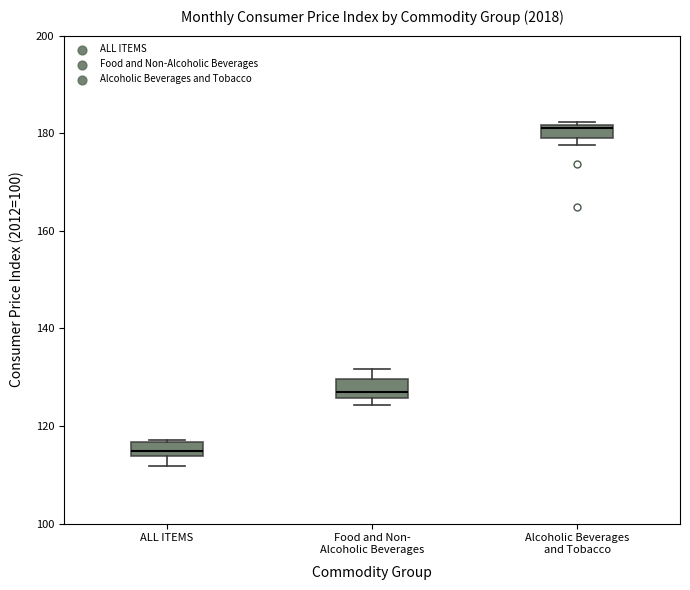

Which box has the highest median line?

Alcoholic Beverages and Tobacco